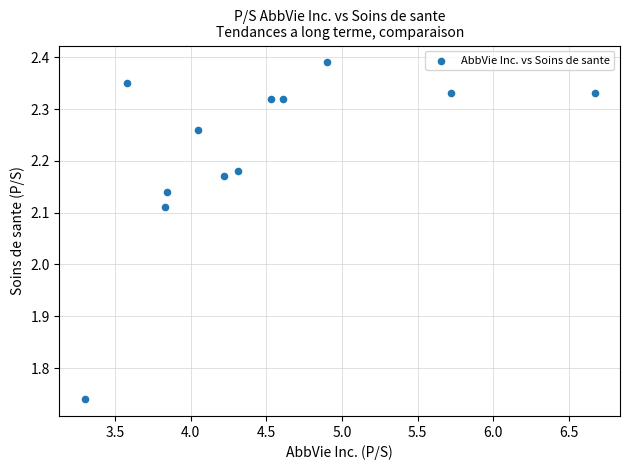

What is the range of X values (max minus min)?

3.4